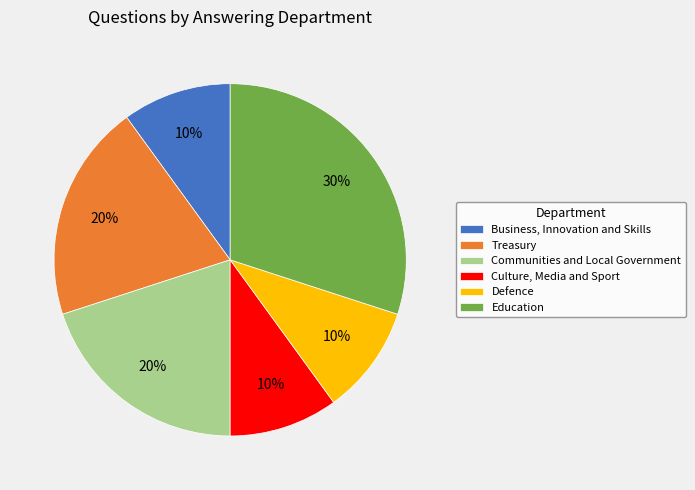

To the nearest percent, what is the average slice percentage?

17%